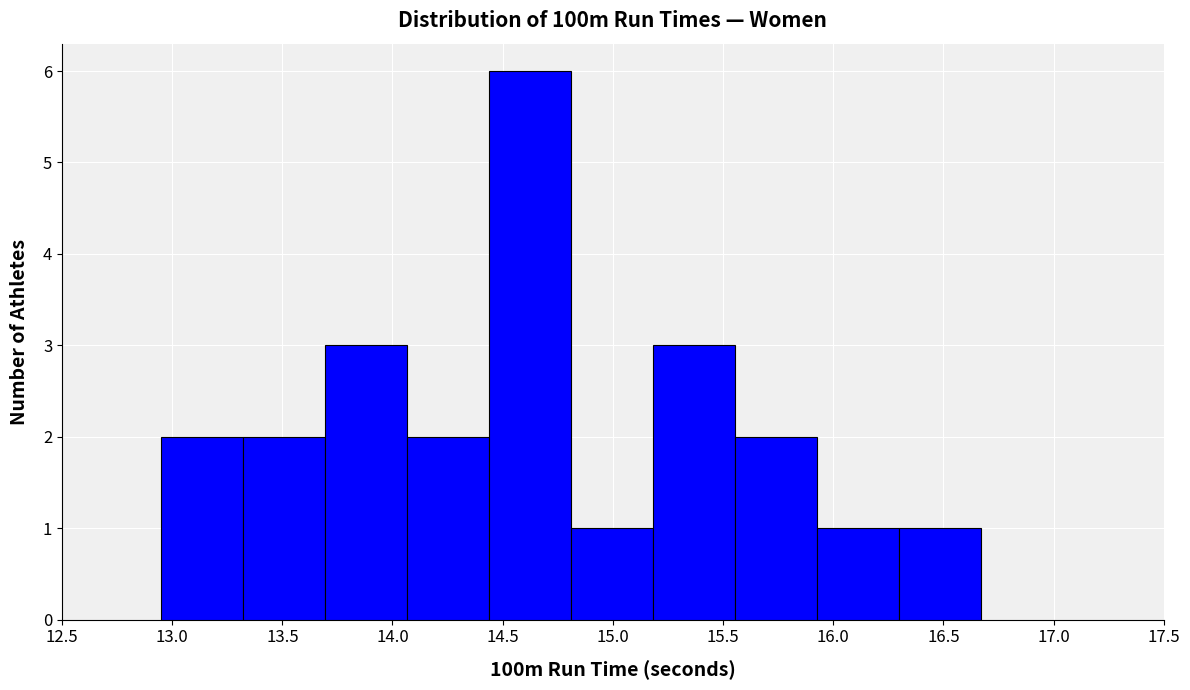

Over which range of the x-axis is the bar tallest?

14.45 to 14.80